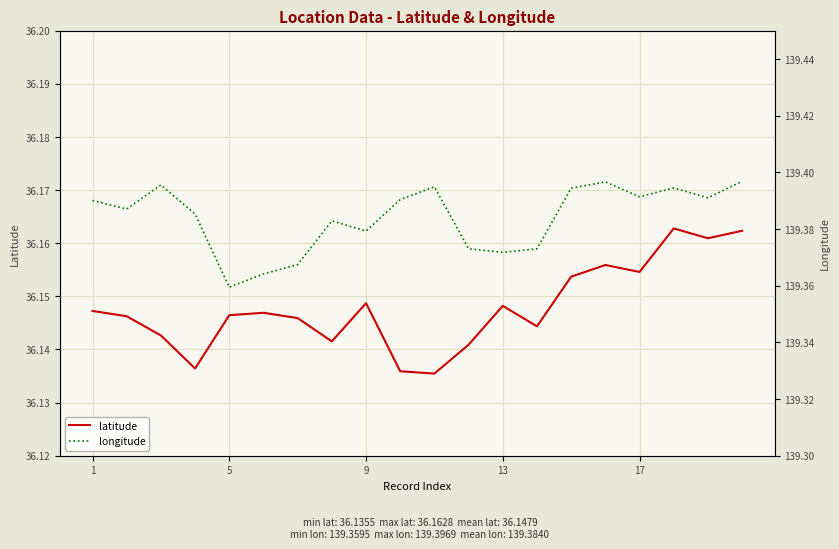

Which series has the largest total across all categories?

longitude